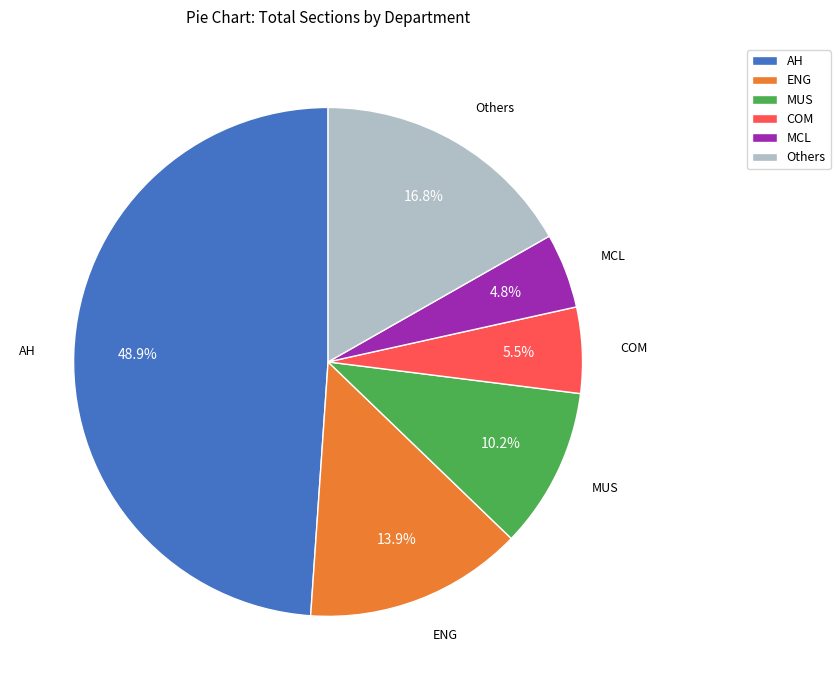

Count the number of slices in the pie.

6